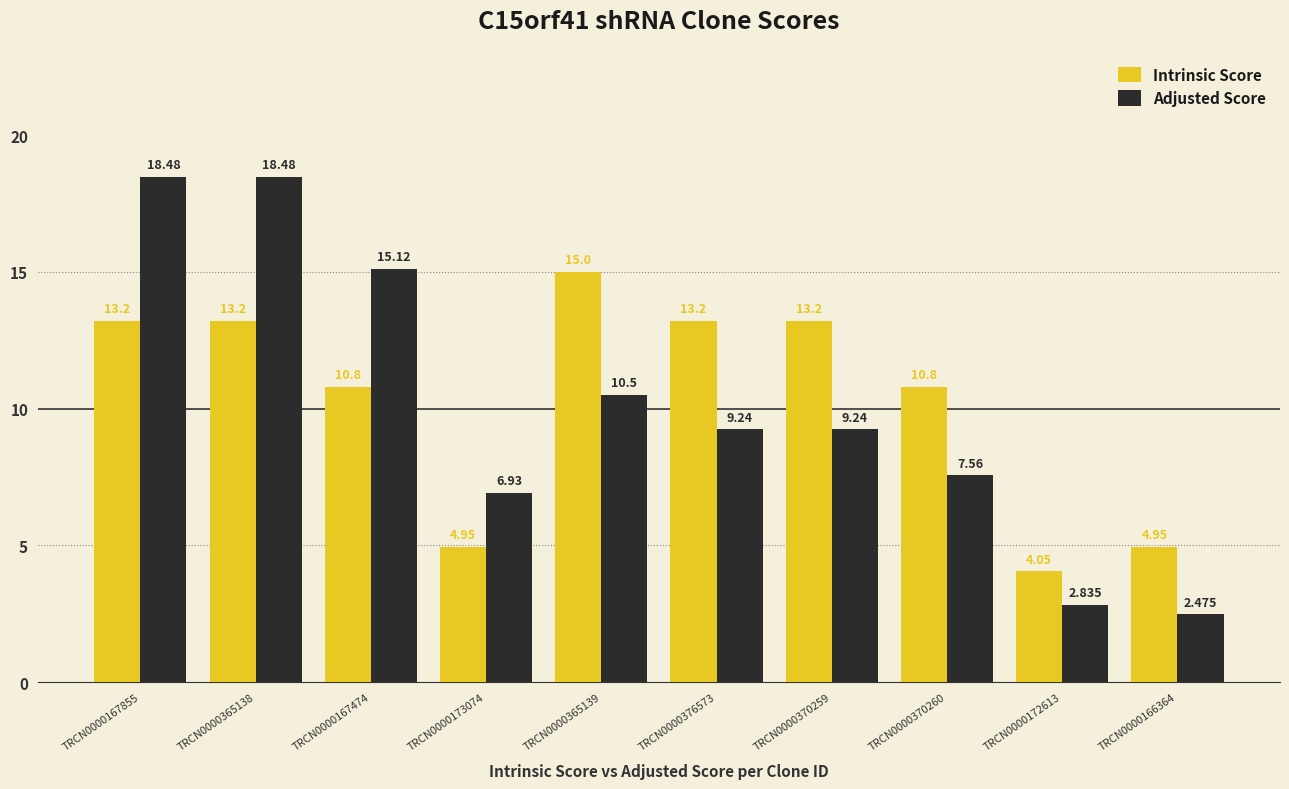

Which series changed the most between TRCN0000167474 and TRCN0000166364?

Adjusted Score